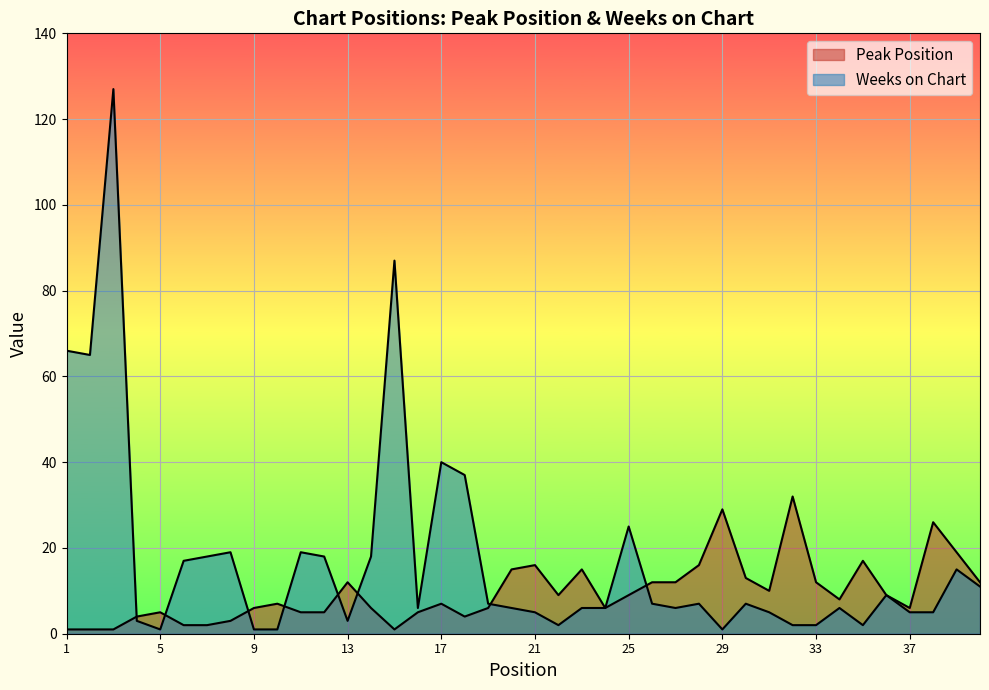

Reading right to left, list all the values displayed in this chart.

Peak Position: 12	19	26	6	9	17	8	12	32	10	13	29	16	12	12	9	6	15	9	16	15	6	4	7	5	1	6	12	5	5	7	6	3	2	2	5	4	1	1	1
Weeks on Chart: 11	15	5	5	9	2	6	2	2	5	7	1	7	6	7	25	6	6	2	5	6	7	37	40	6	87	18	3	18	19	1	1	19	18	17	1	3	127	65	66